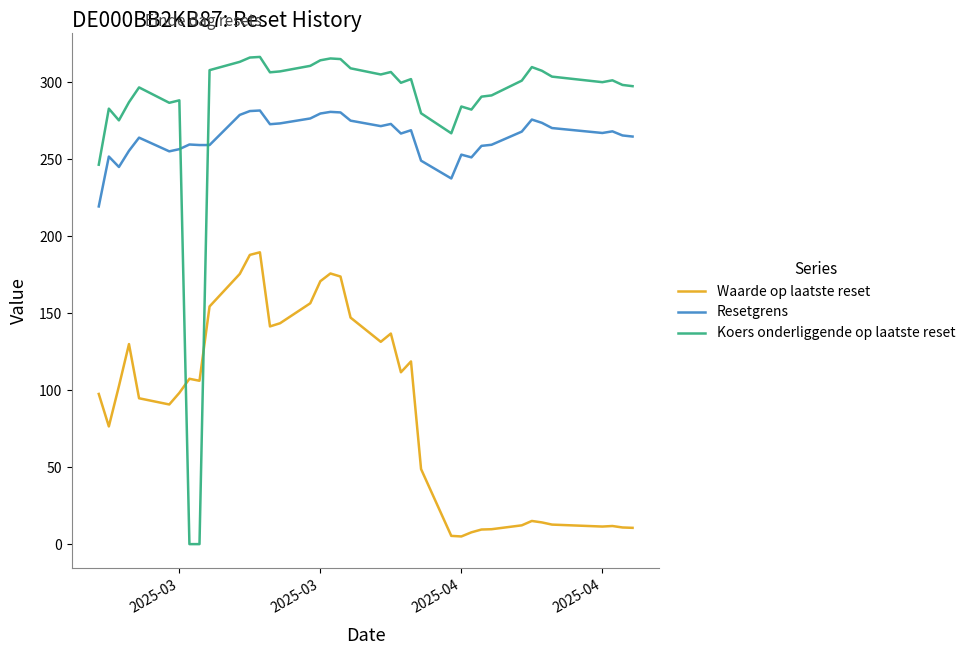

At how many categories does at least one series exceed 109?

38